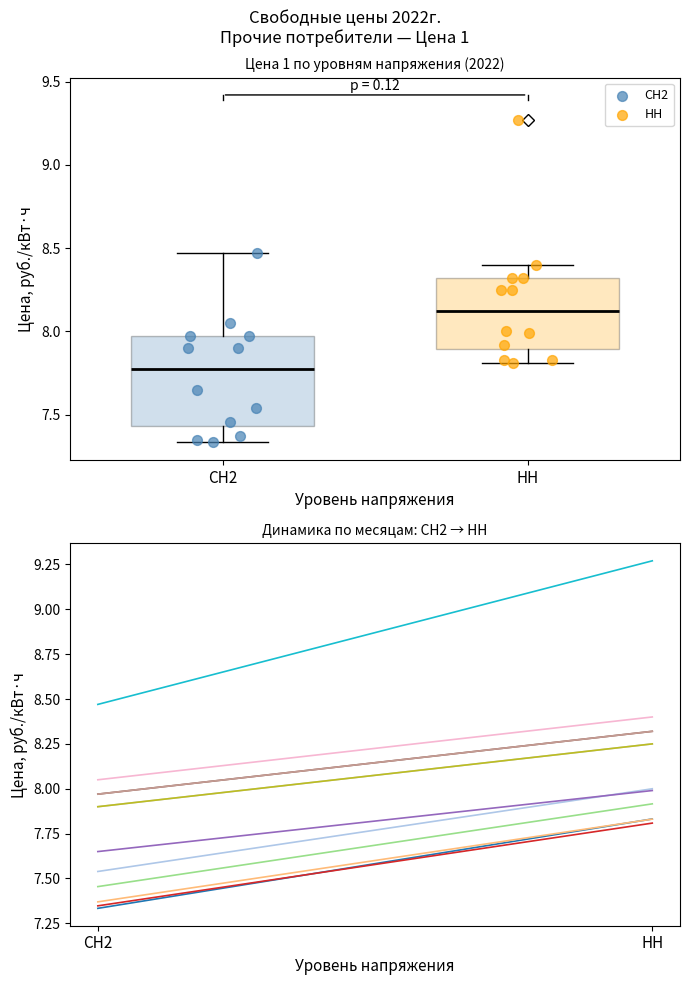

Which series contains the highest Y value?

НН